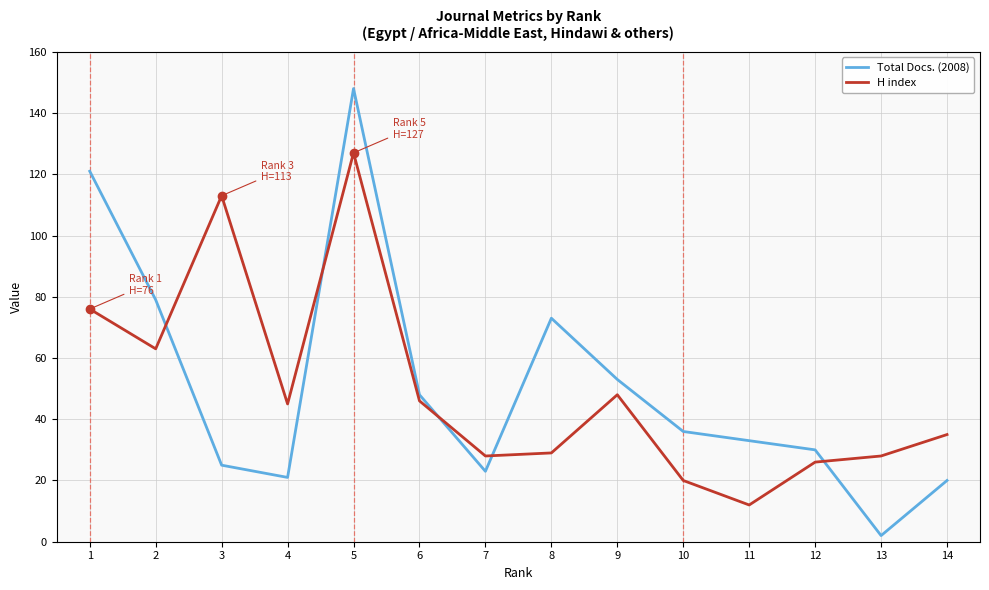

Is the value of Total Docs. (2008) at 14 greater than the value of H index at 14?

No